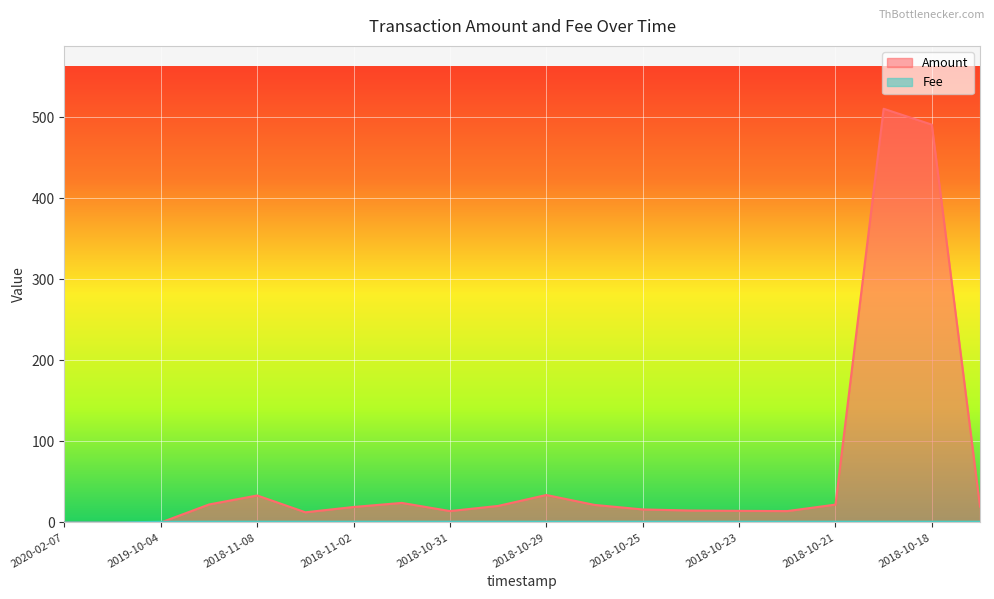

What is the label of the 3rd point from the right?

2018-10-19